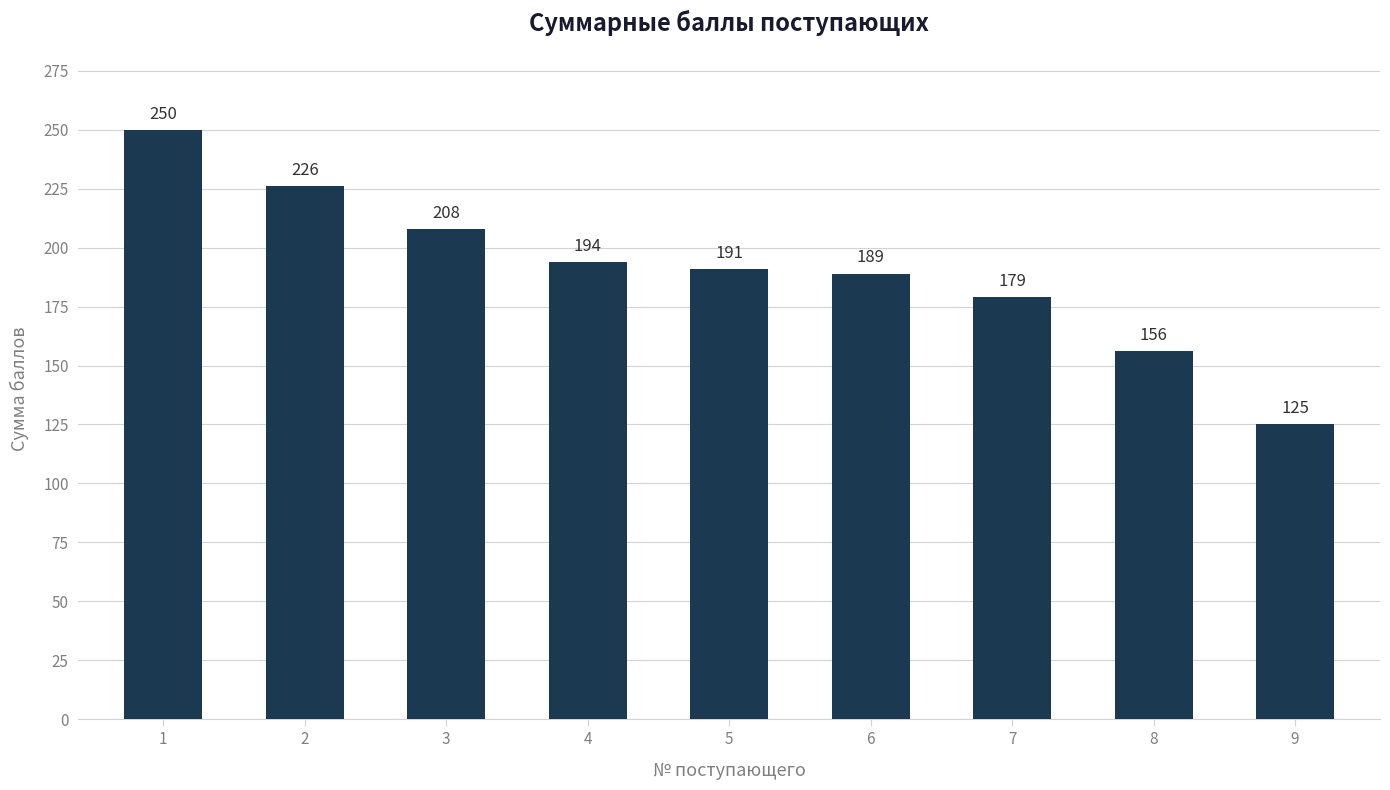

Rank the categories by value from lowest to highest.

9, 8, 7, 6, 5, 4, 3, 2, 1